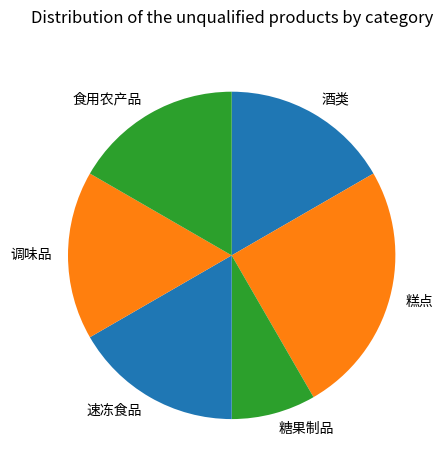

Does any single category account for the majority?

No